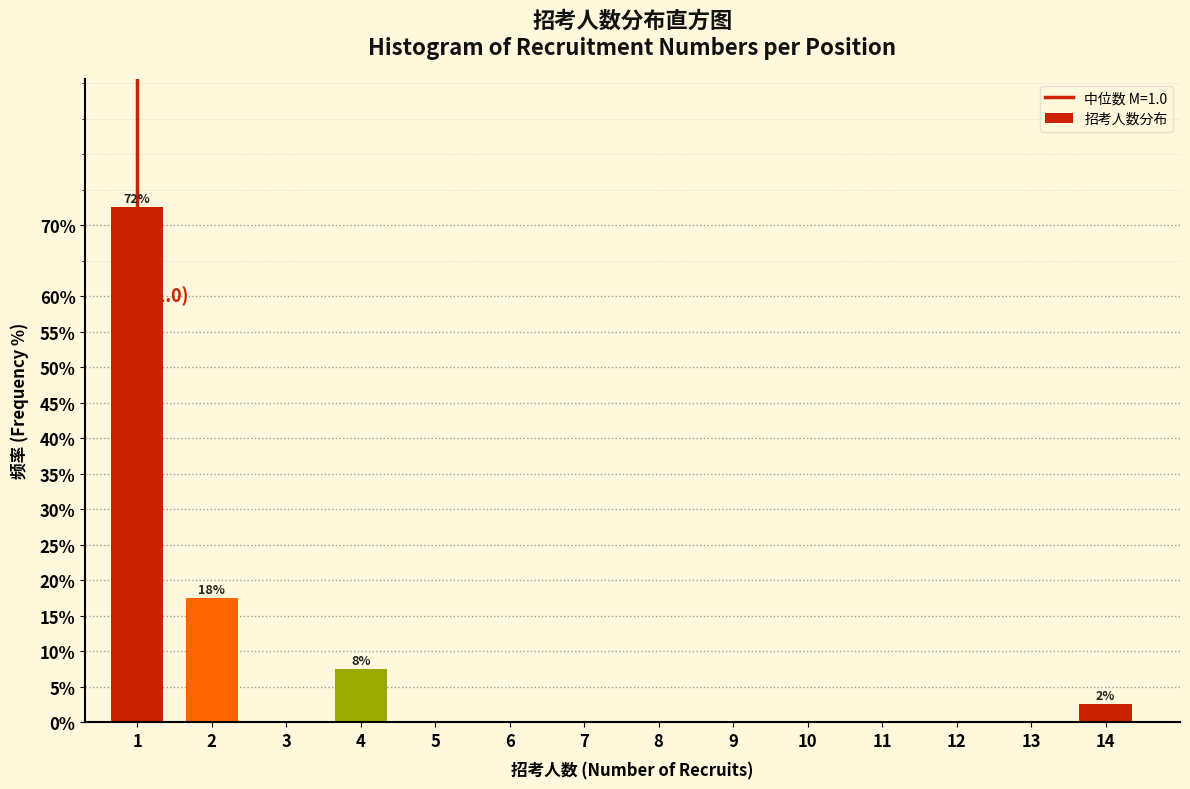

Reading left to right, extract all data points from this chart.

1=72.5	2=17.5	3=0.0	4=7.5	5=0.0	6=0.0	7=0.0	8=0.0	9=0.0	10=0.0	11=0.0	12=0.0	13=0.0	14=2.5